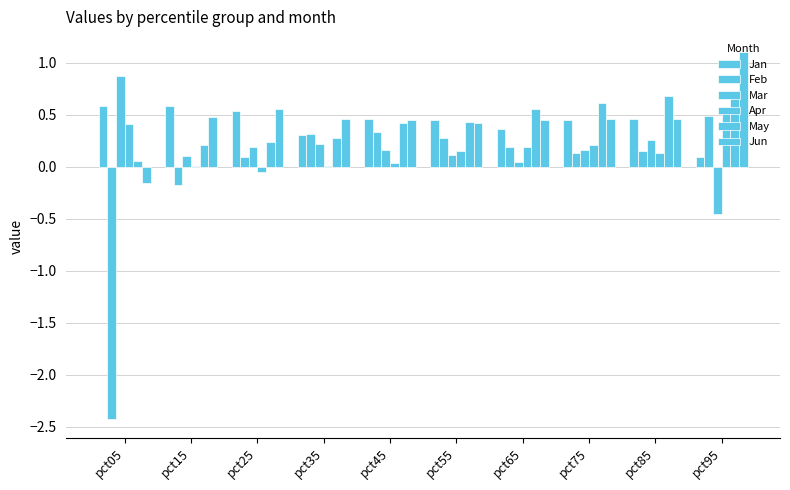

Rank the series at pct45 from lowest to highest value.

Apr, Mar, Feb, May, Jun, Jan